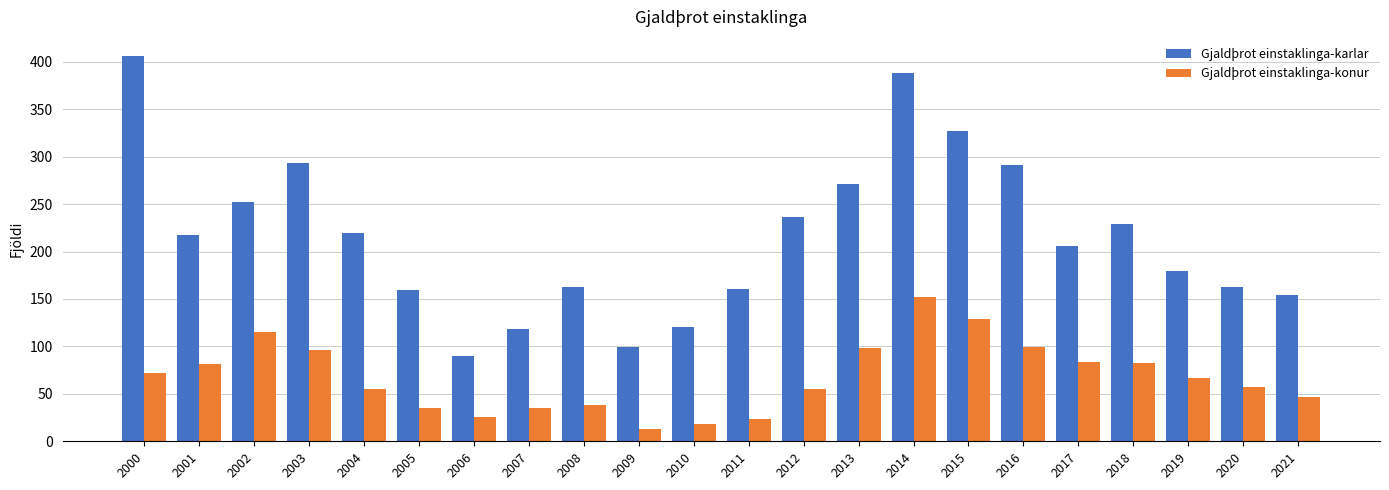

Rank the series at 2000 from highest to lowest value.

Gjaldþrot einstaklinga-karlar, Gjaldþrot einstaklinga-konur